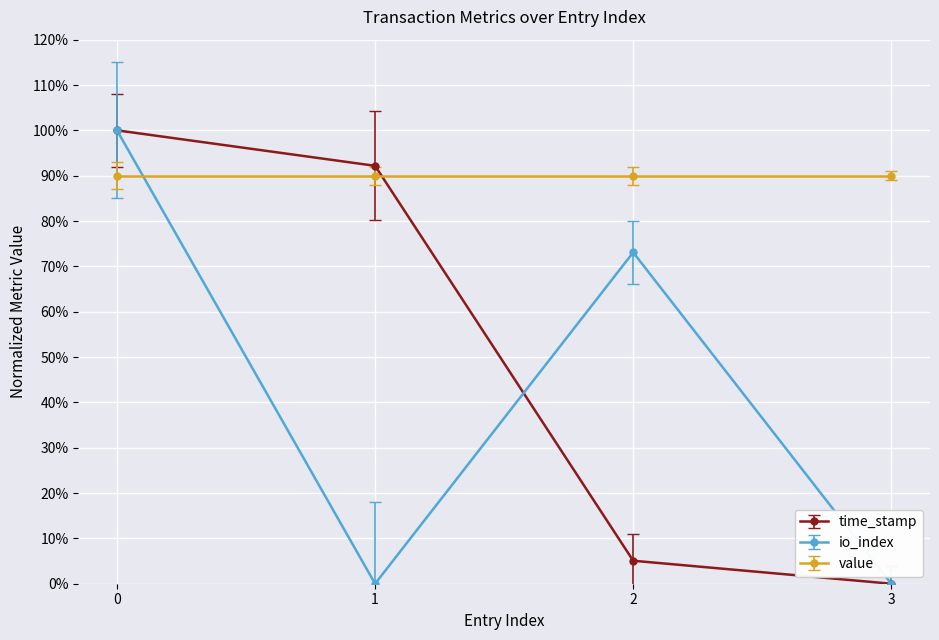

How many intersections are there between value and time_stamp?

1